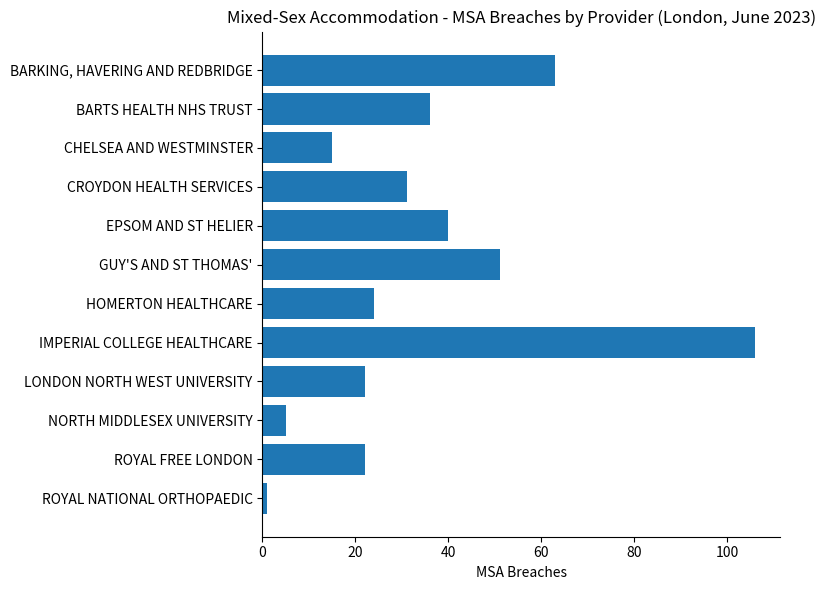

At which label is the value closest to 53?

GUY'S AND ST THOMAS'